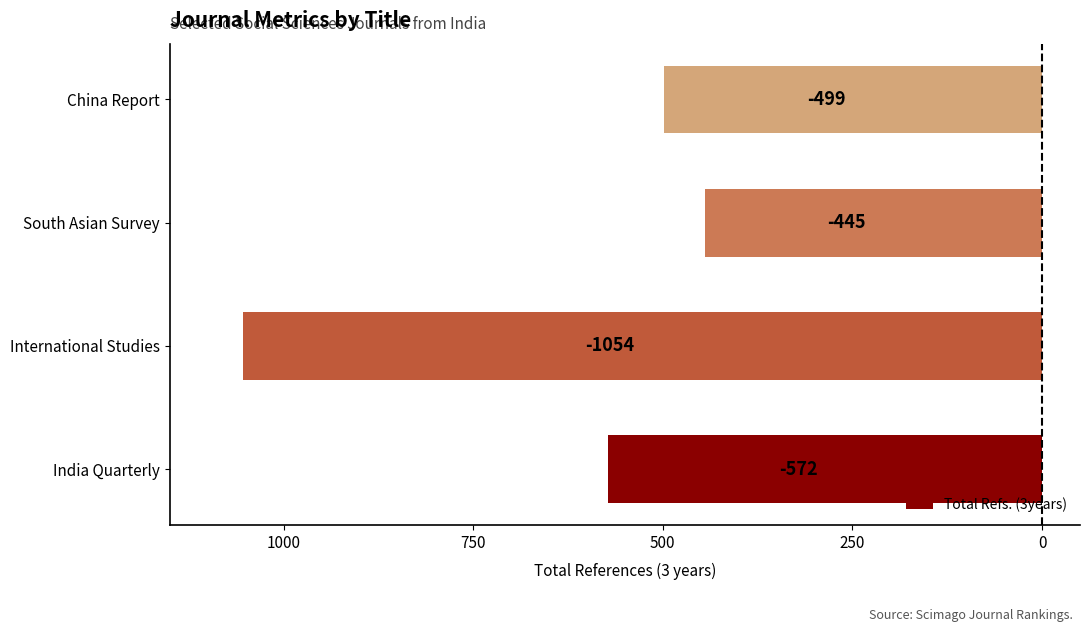

Does the chart contain stacked bars?

No